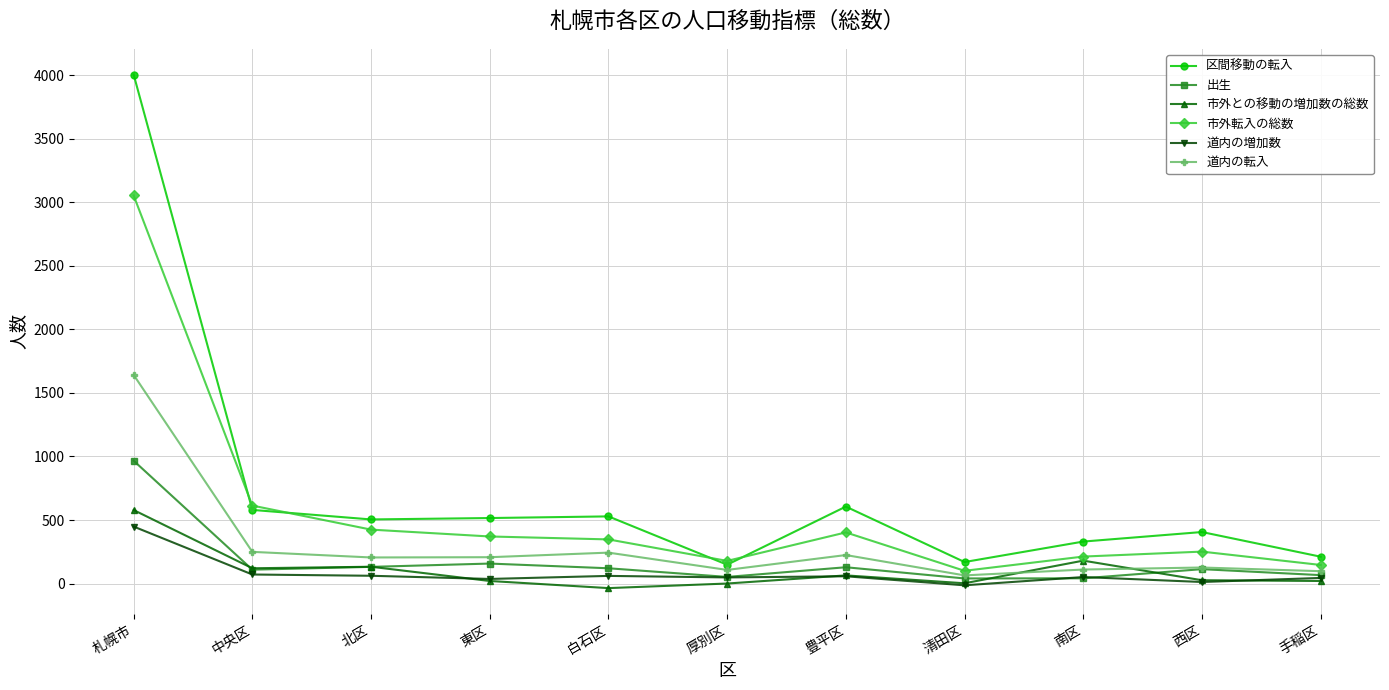

How many interior local peaks does the 区間移動の転入 series have?

3